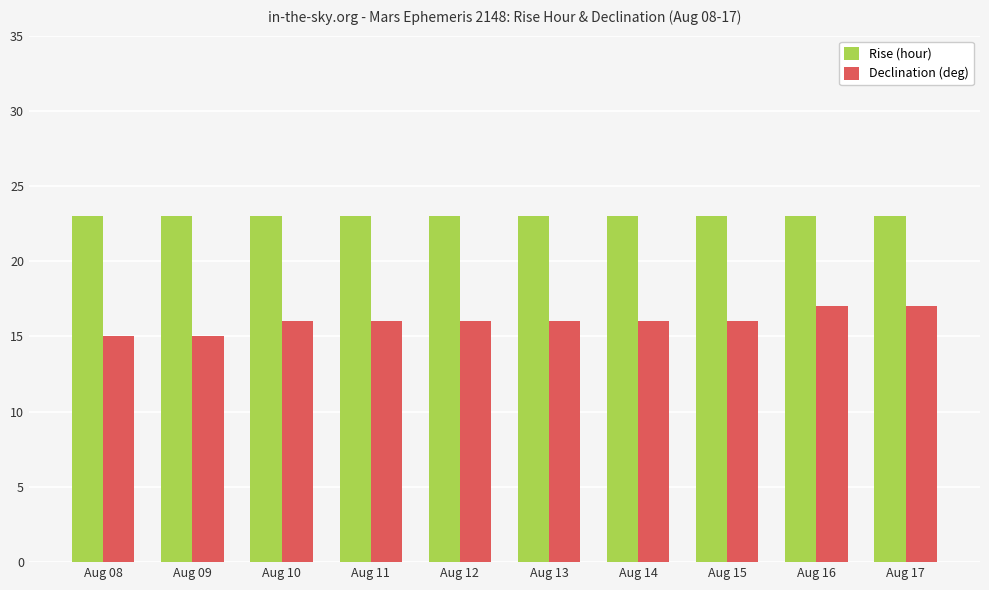

Is it true that Declination (deg) equals 20 at Aug 08?

False